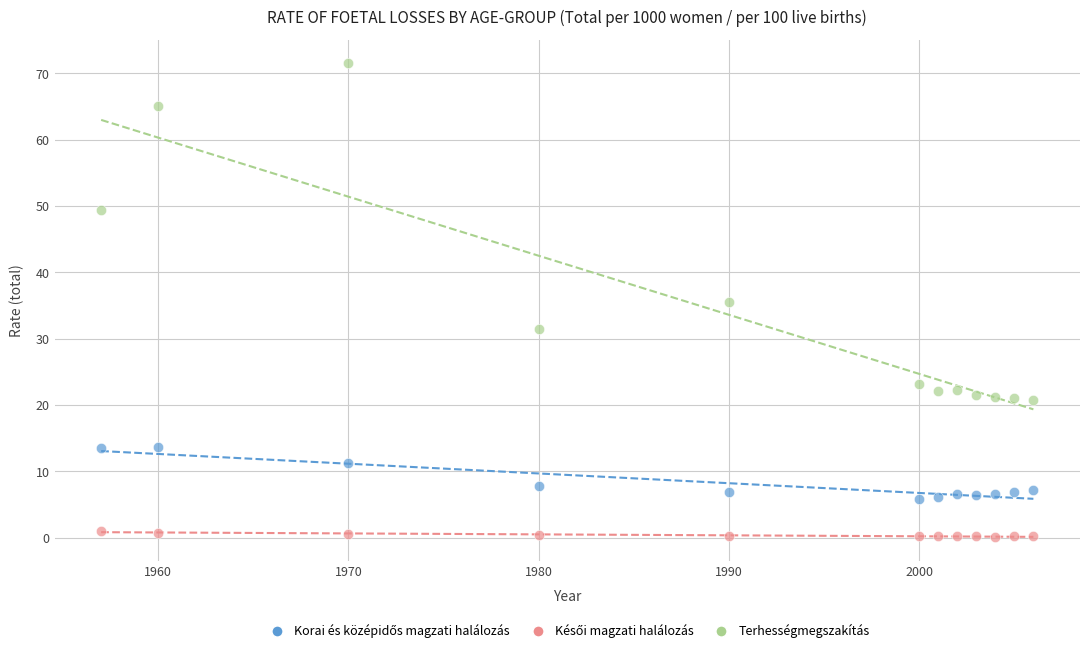

Across all data points, what is the range of X values (max minus min)?

49.0